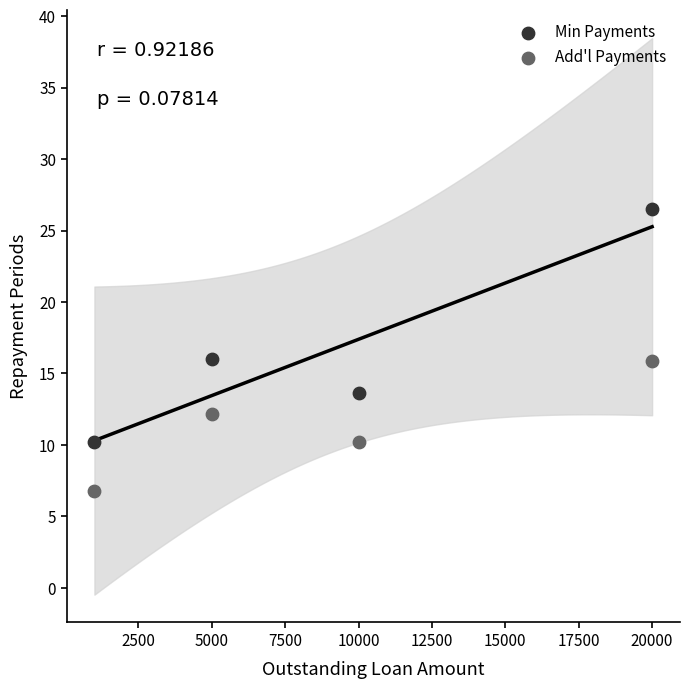

Which series has the largest Y range (max minus min)?

Min Payments